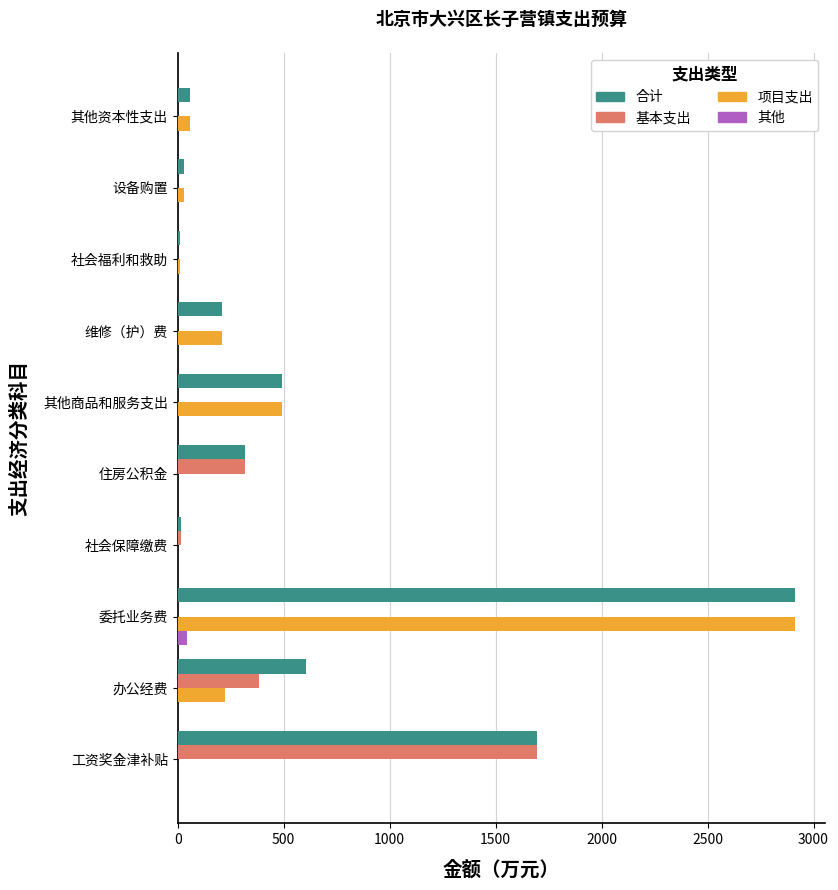

How many data points does each series have?

10